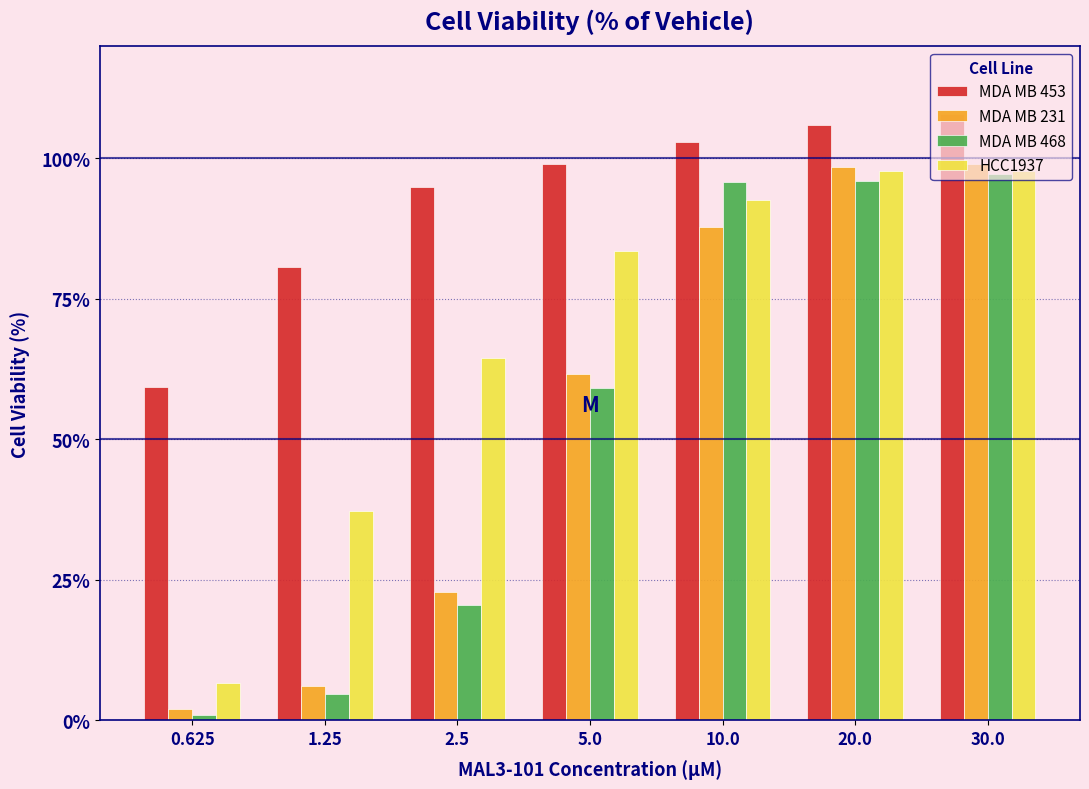

Is it true that MDA MB 453 equals 94.9 at 2.5?

True